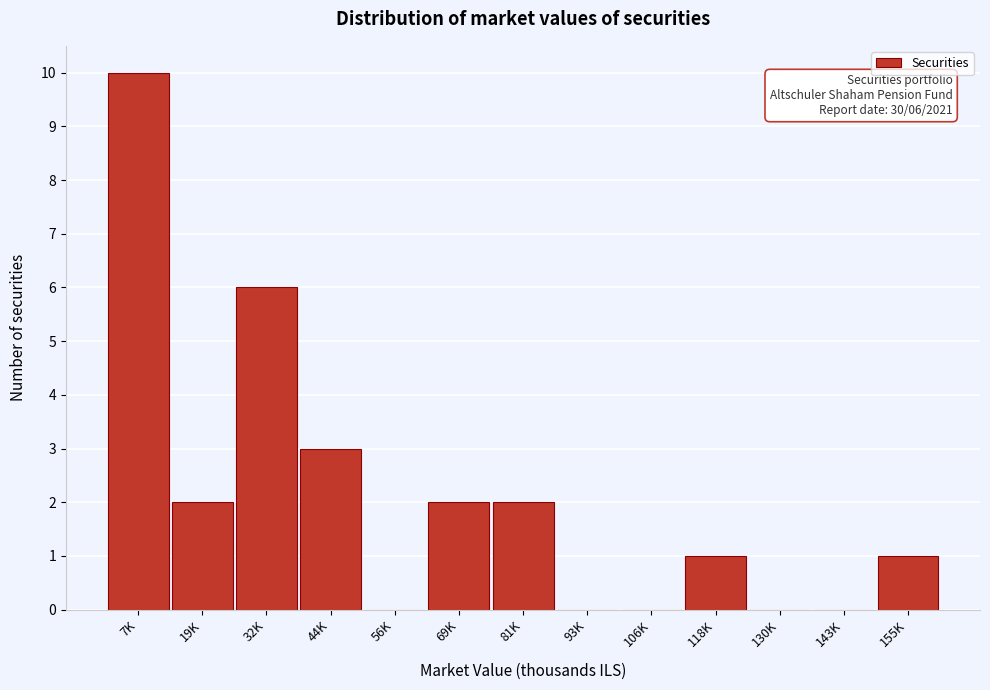

Reading left to right, list all the values displayed in this chart.

7K=10	19K=2	32K=6	44K=3	56K=0	69K=2	81K=2	93K=0	106K=0	118K=1	130K=0	143K=0	155K=1